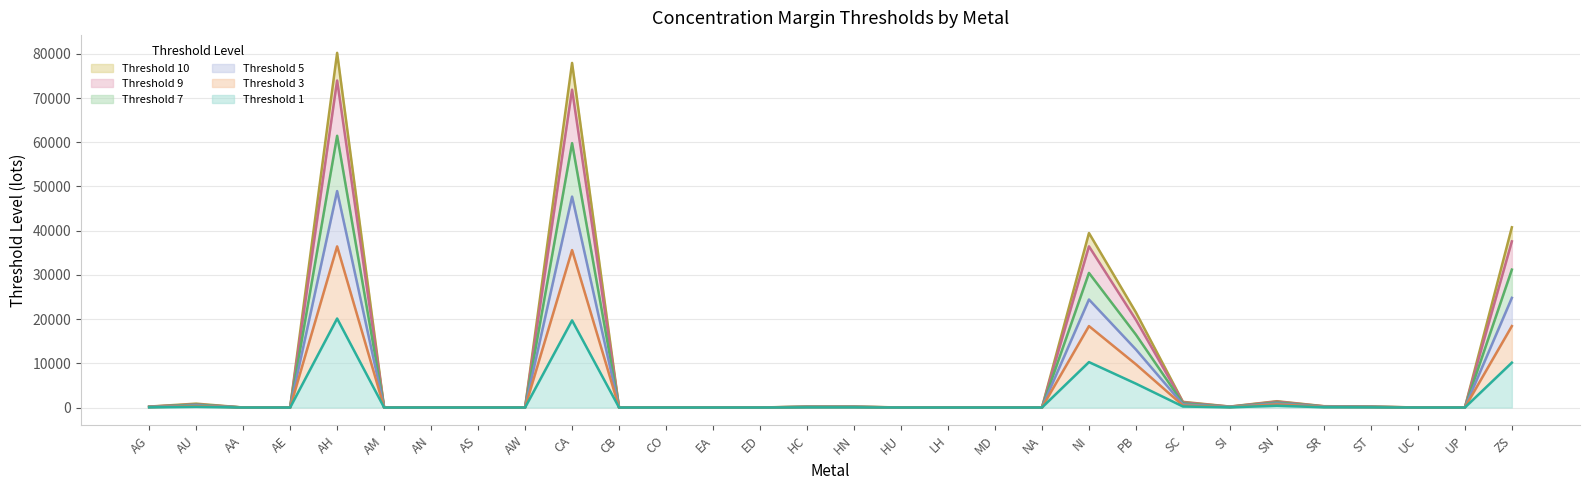

Which series has the largest range (max minus min)?

Threshold 10